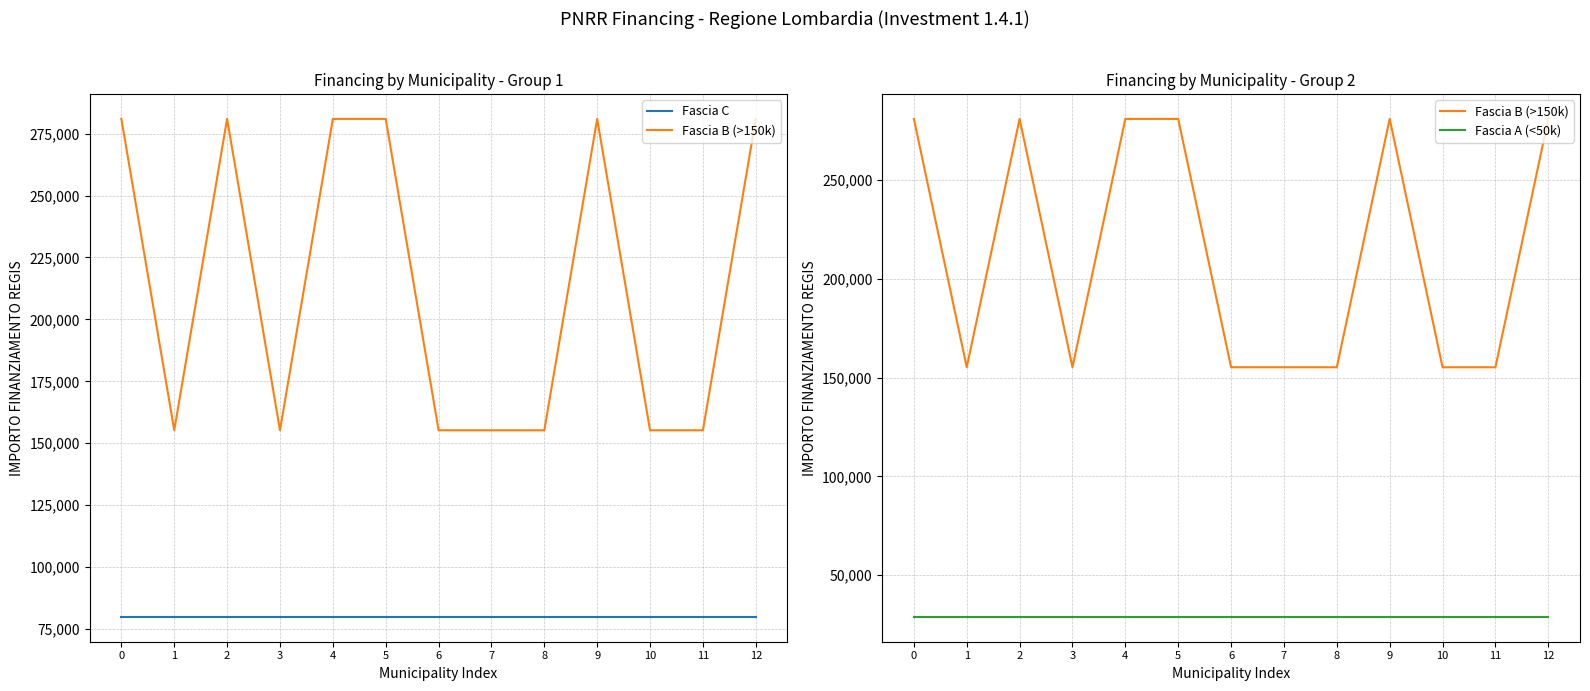

Reading left to right, extract all data points from this chart.

Fascia C: 0=79922	1=79922	2=79922	3=79922	4=79922	5=79922	6=79922	7=79922	8=79922	9=79922	10=79922	11=79922	12=79922
Fascia B (>150k): 0=280932	1=155234	2=280932	3=155234	4=280932	5=280932	6=155234	7=155234	8=155234	9=280932	10=155234	11=155234	12=280932
Fascia A (<50k): 0=28902	1=28902	2=28902	3=28902	4=28902	5=28902	6=28902	7=28902	8=28902	9=28902	10=28902	11=28902	12=28902